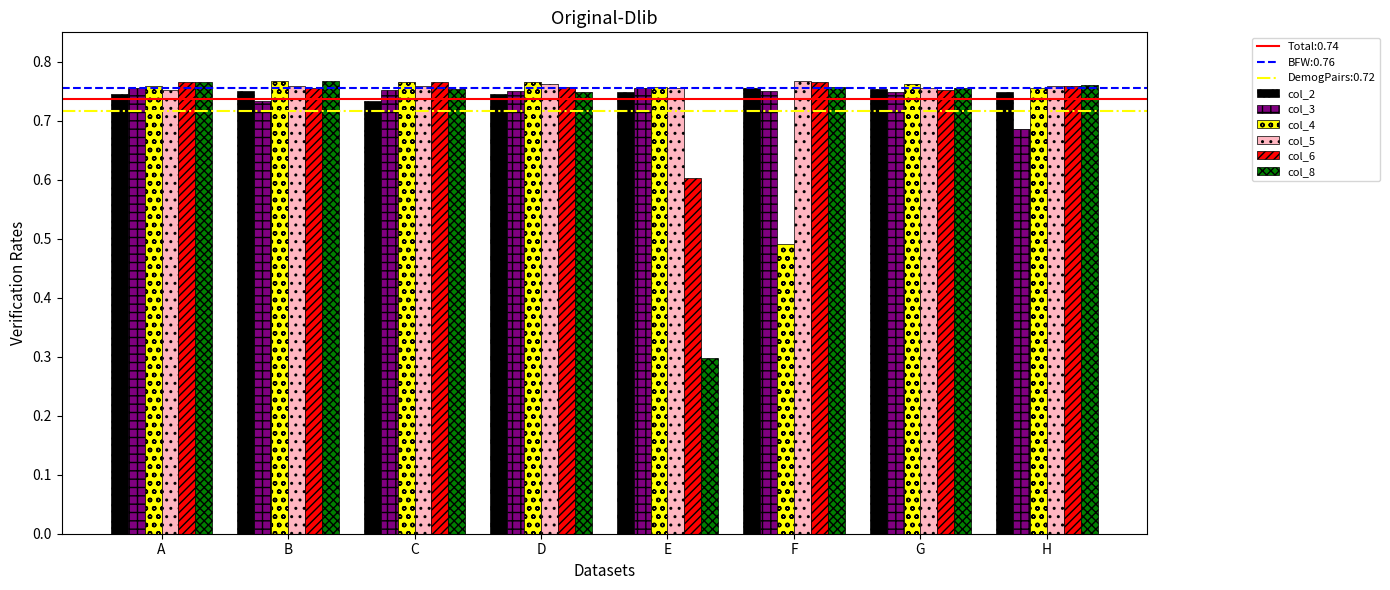

Which series has the largest total across all categories?

col_5